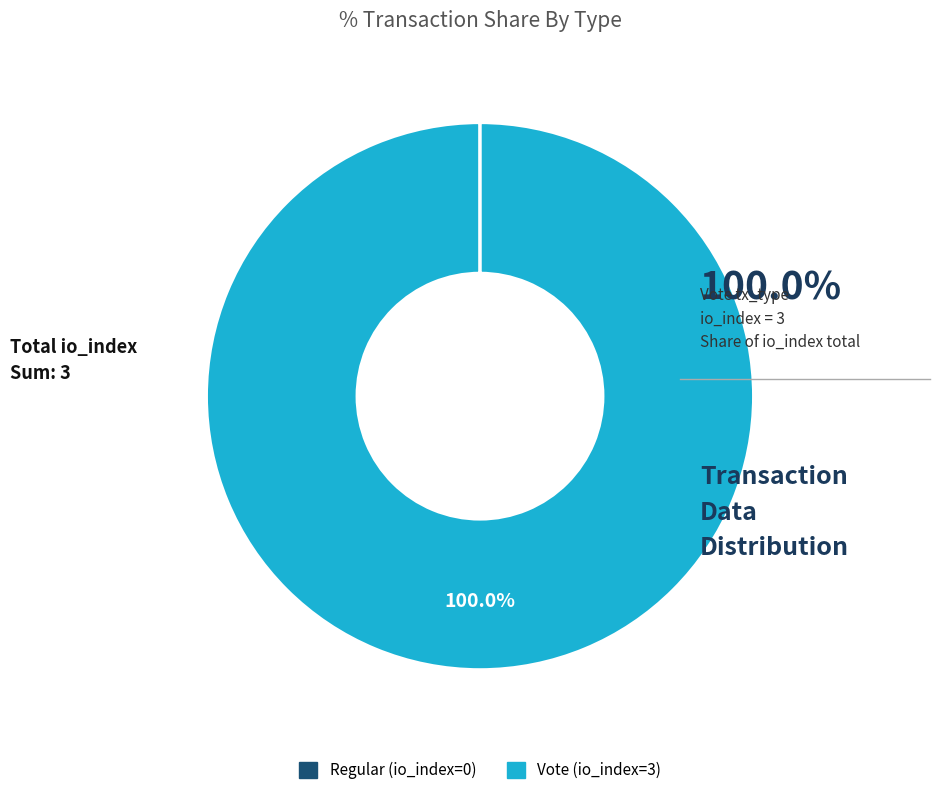

Which category has the biggest portion of the pie?

Vote (io_index=3)